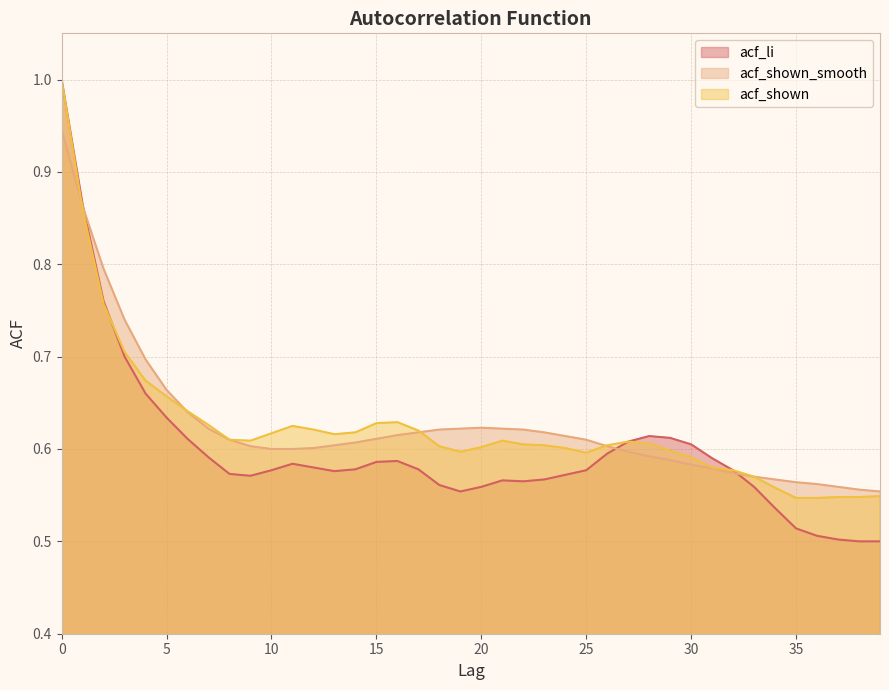

Is it true that acf_li equals 0.2 at 0?

False